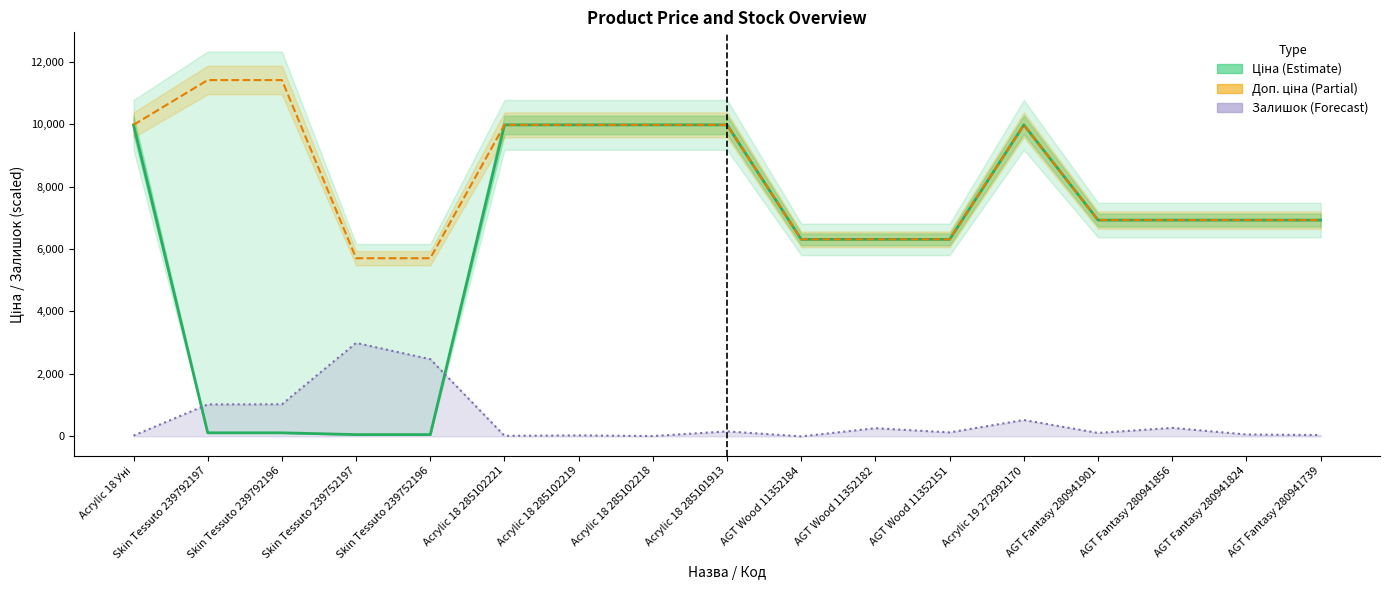

At which category does the chart reach its peak across all series?

Skin Tessuto 239792197